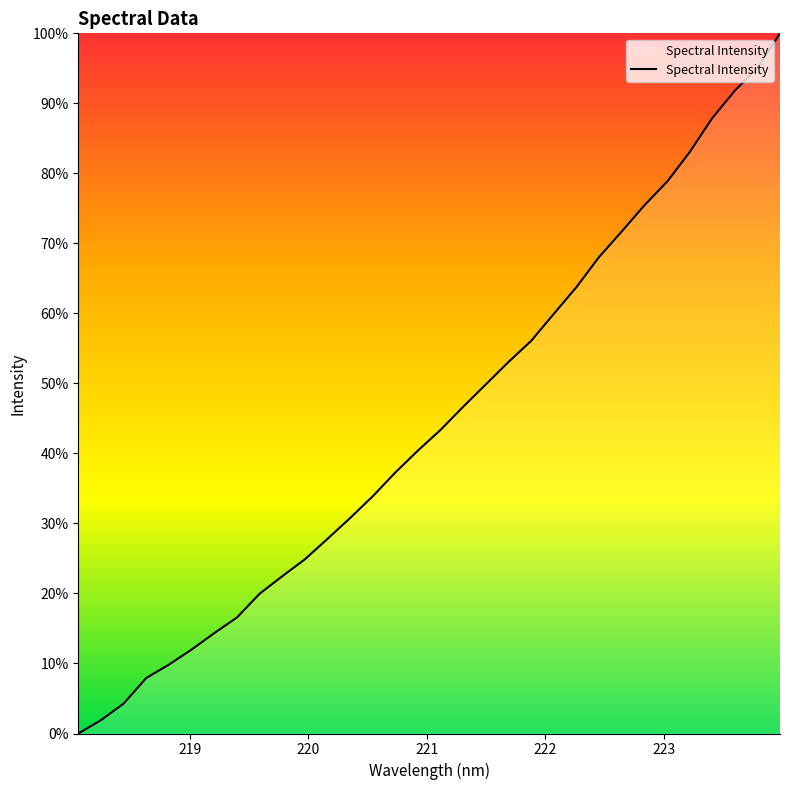

Is this an area chart (filled region under the line)?

Yes